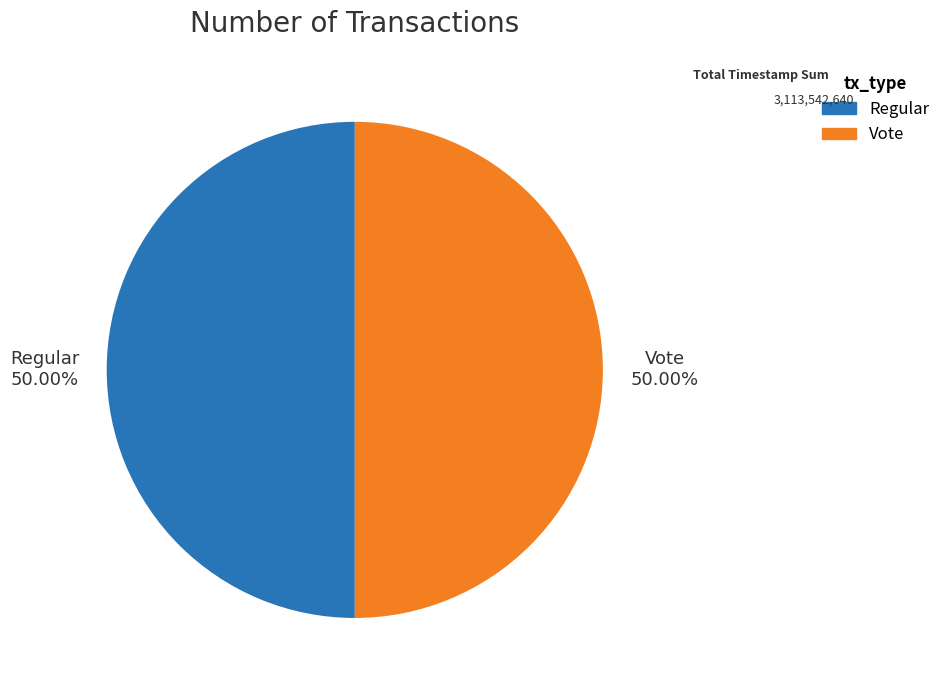

Approximately how many times larger is the value at Regular compared to Vote?

1.0